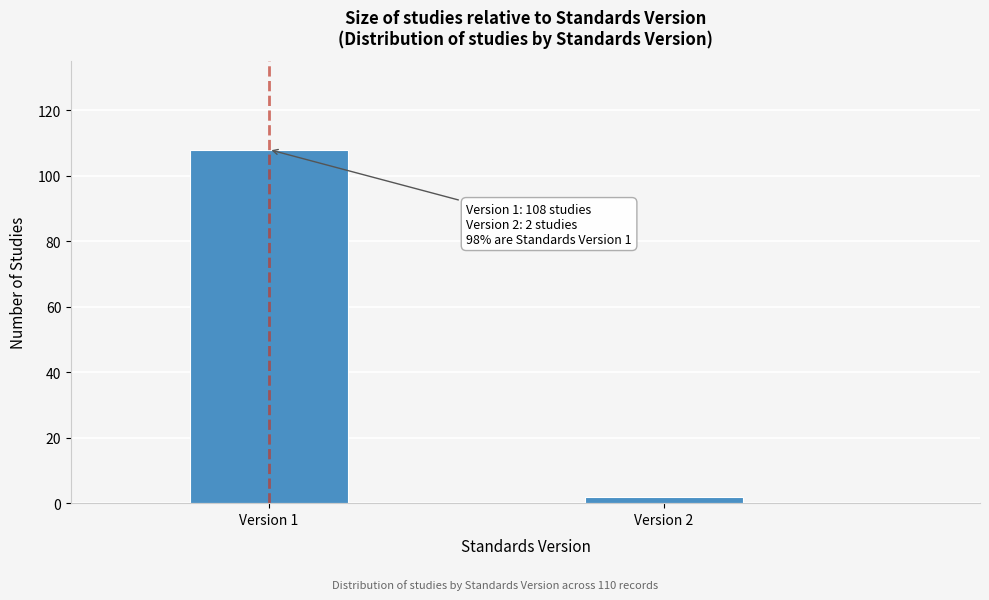

Reading left to right, list all the values displayed in this chart.

Version 1=108	Version 2=2